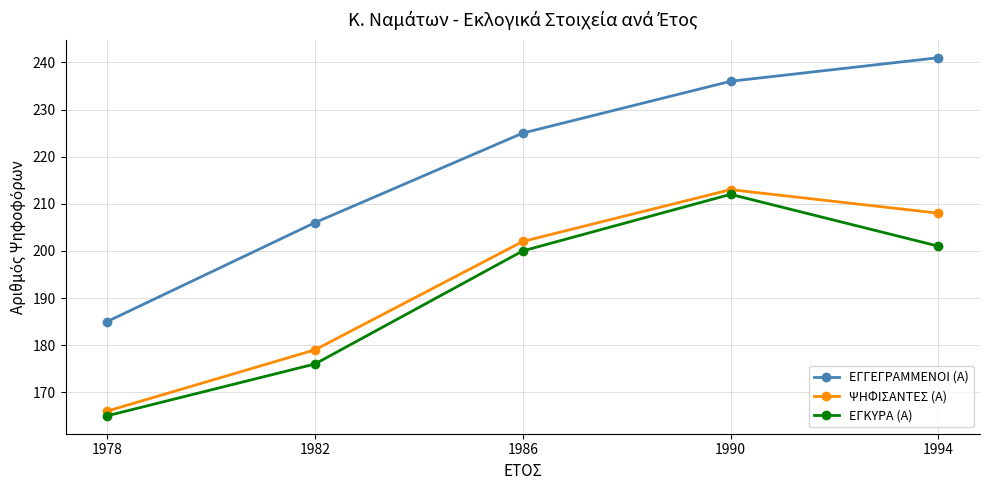

How many data points in ΕΓΚΥΡΑ (Α) are less than 200?

2